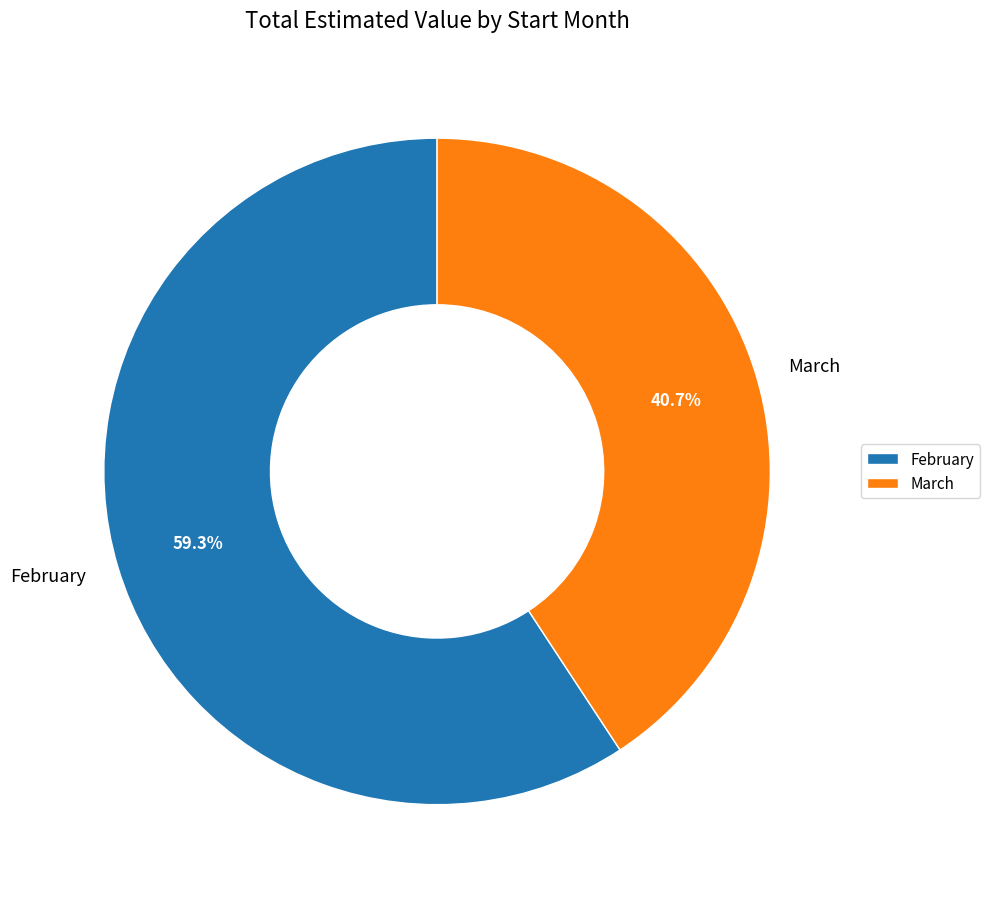

What is the largest slice in the pie chart?

February